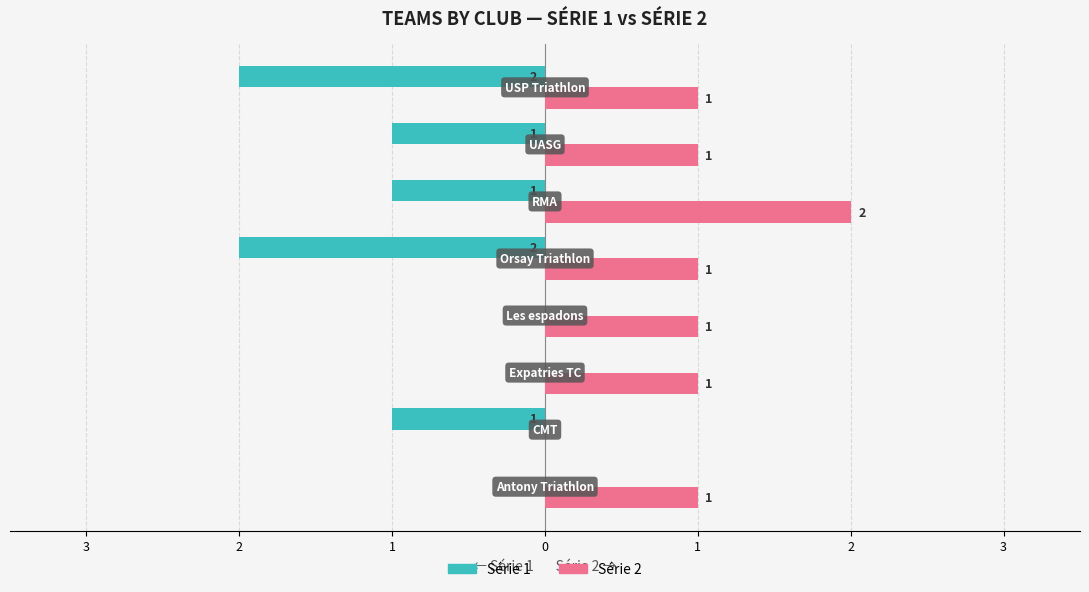

What are all the series names shown in the legend?

Série 1, Série 2